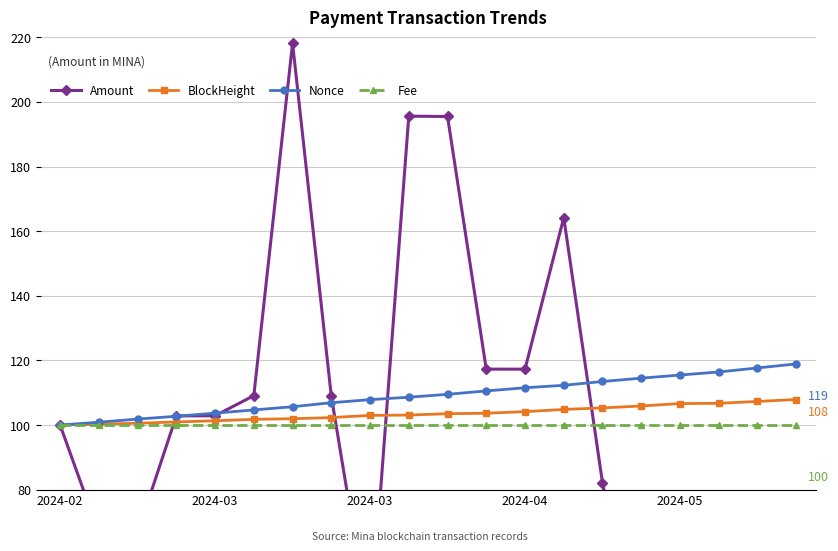

Where does the Nonce series first go above 109?

10